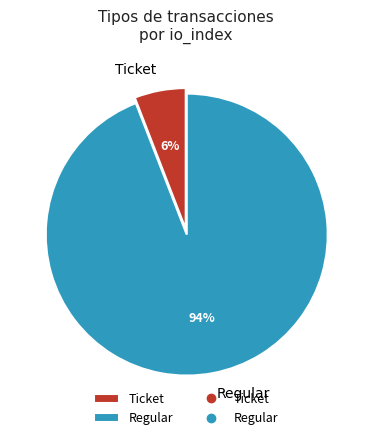

Count the number of slices in the pie.

2